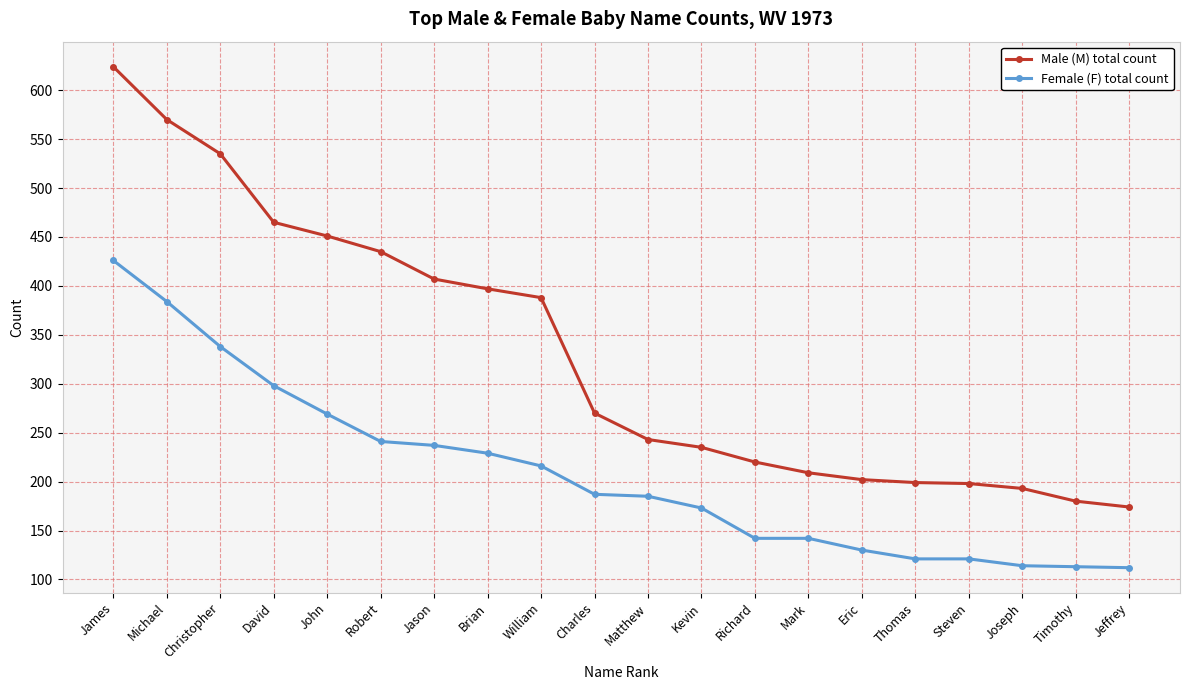

What is the difference between the maximum and minimum values in the Male (M) total count series?

450